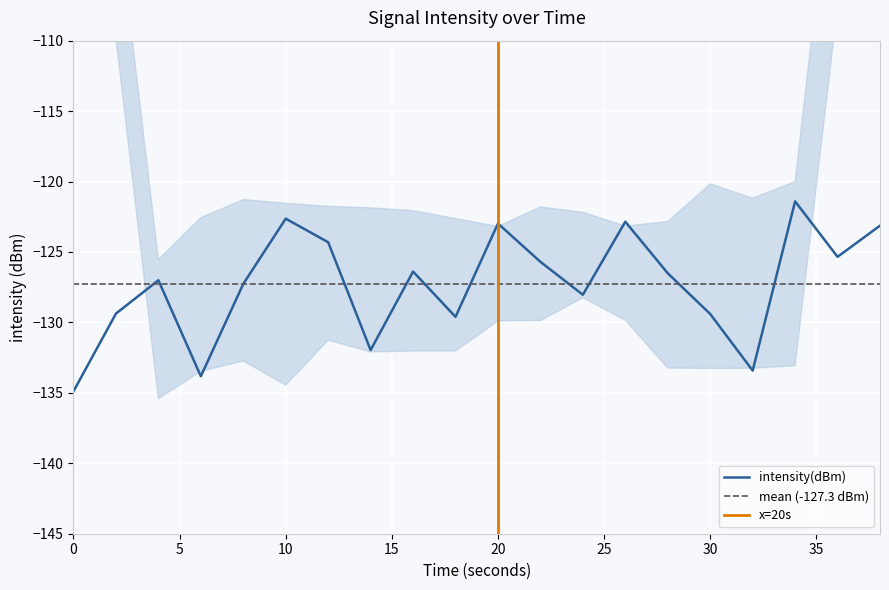

The value of intensity(dBm) at 10 is -122.6. True or false?

True